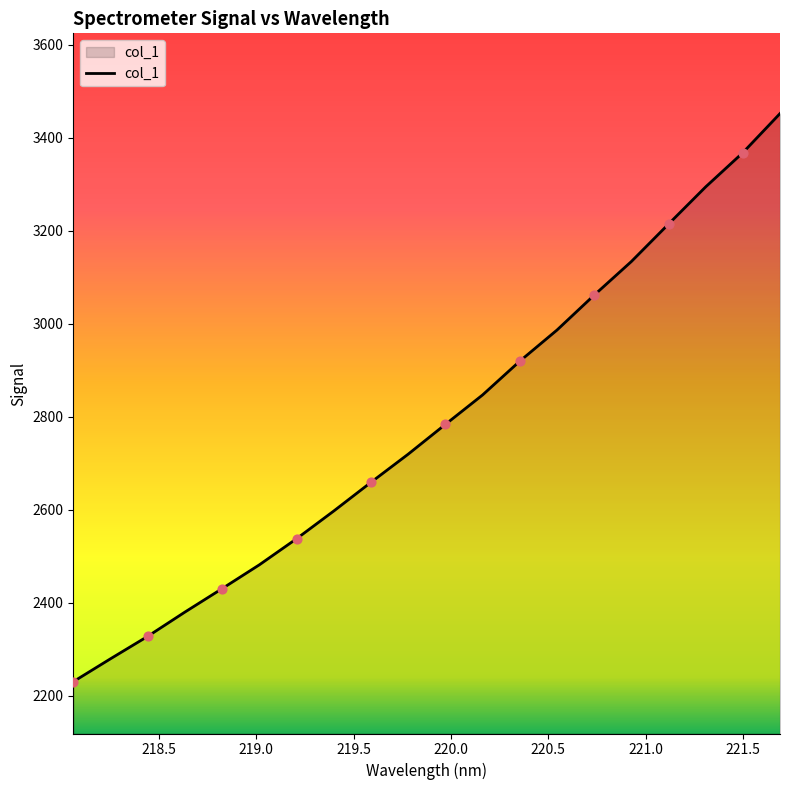

What is the maximum value shown in the chart?

3452.2